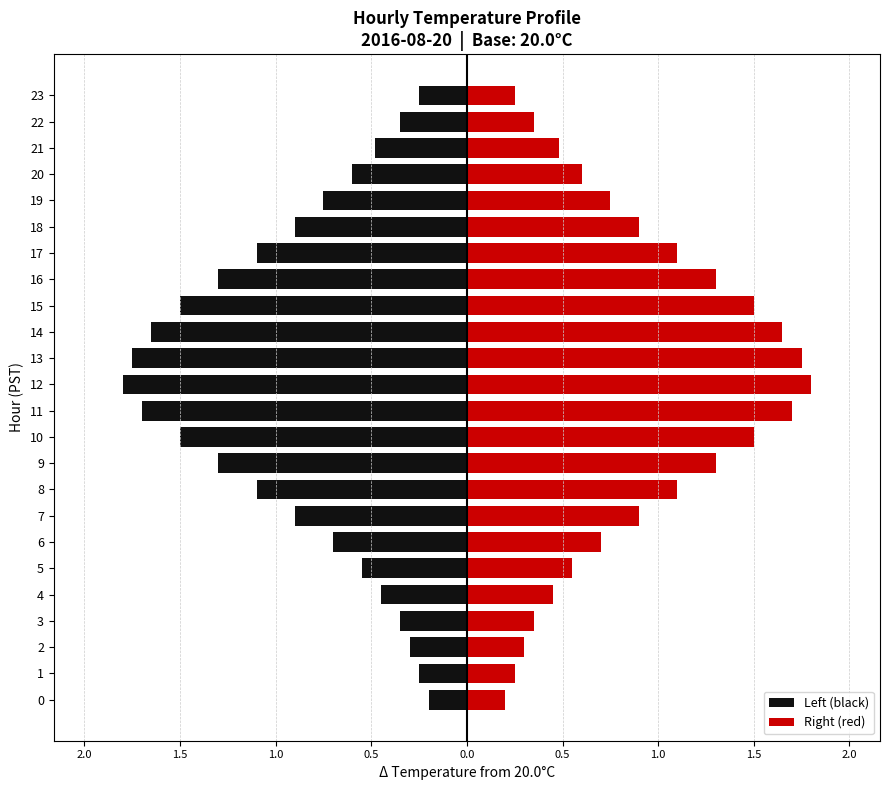

How many categories are shown in the chart?

24